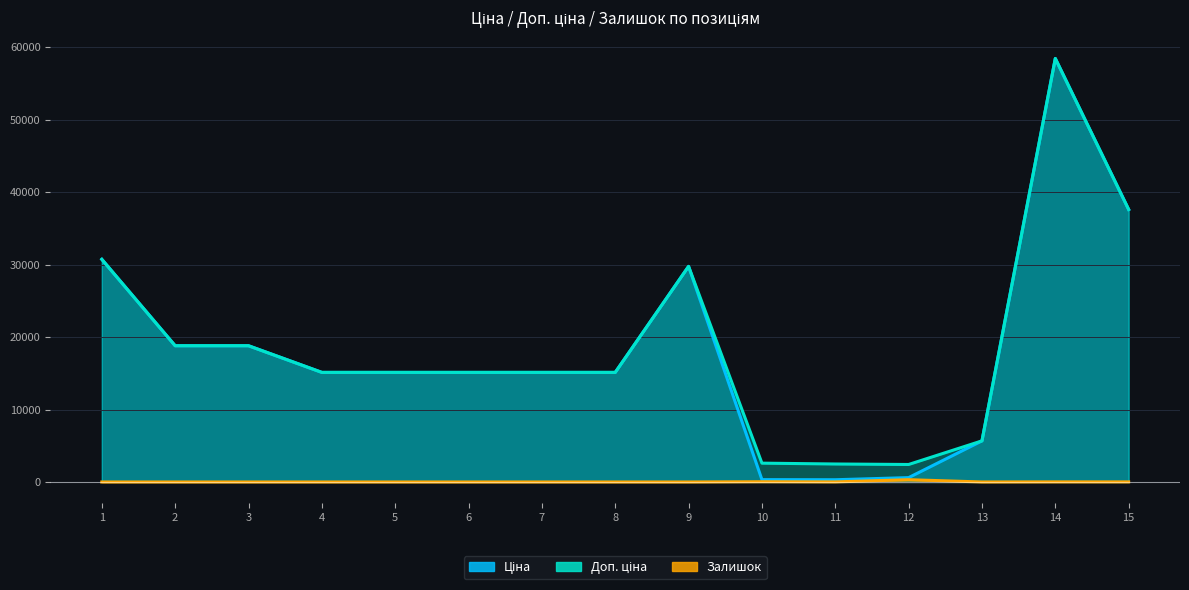

How many lines are shown in the chart?

3